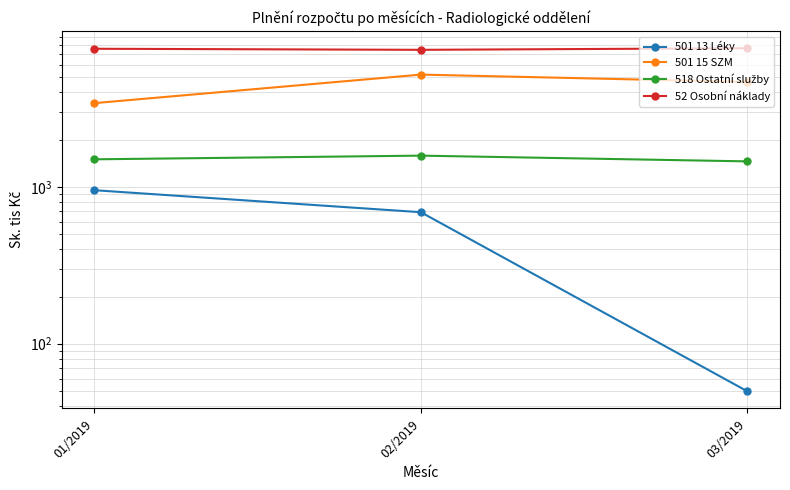

At which category is the sum across all series the highest?

02/2019